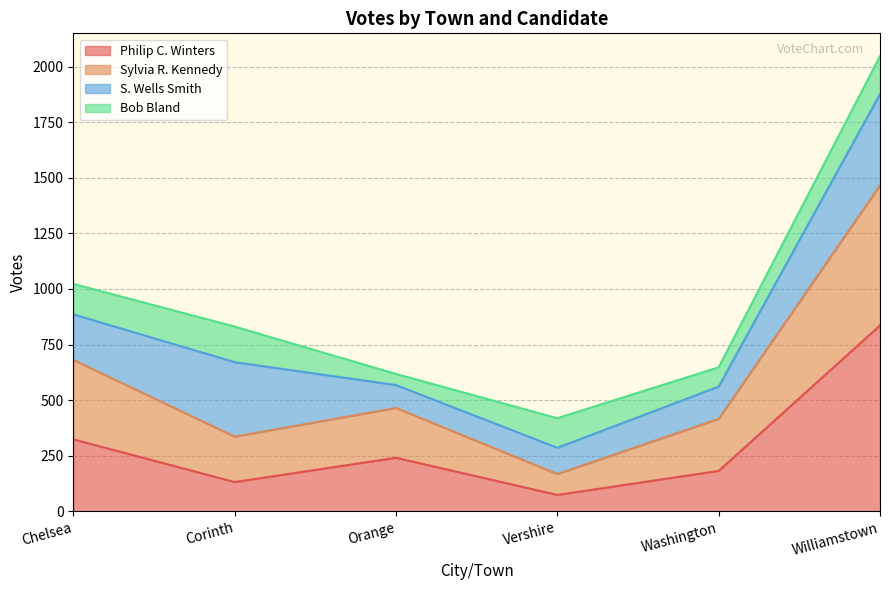

In Sylvia R. Kennedy, how many points are lower than both neighbors (excluding endpoints)?

2